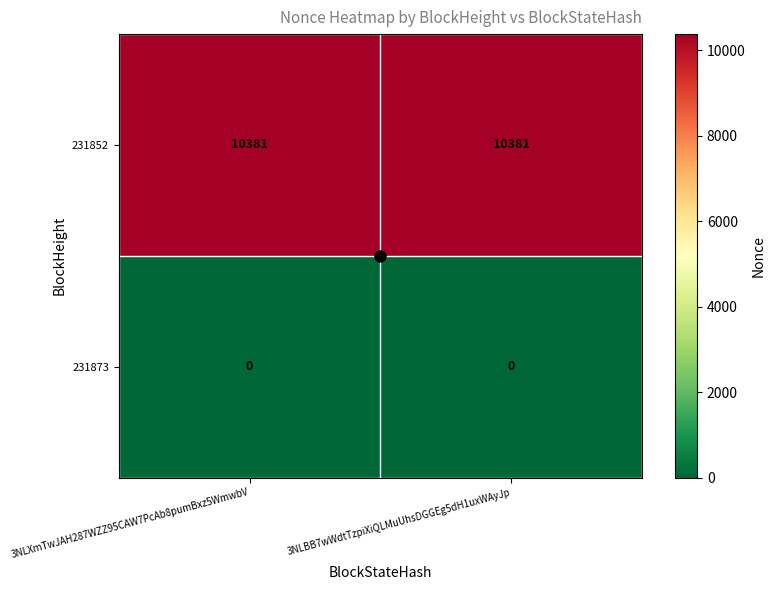

Which series has the largest total across all categories?

231852